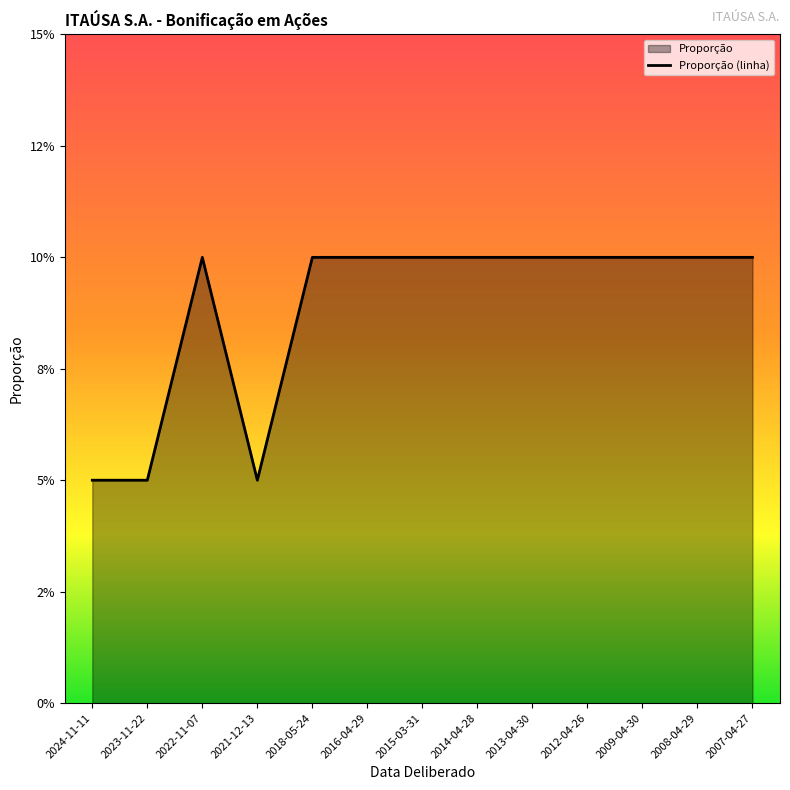

At which category does the data reach its first local valley?

2021-12-13